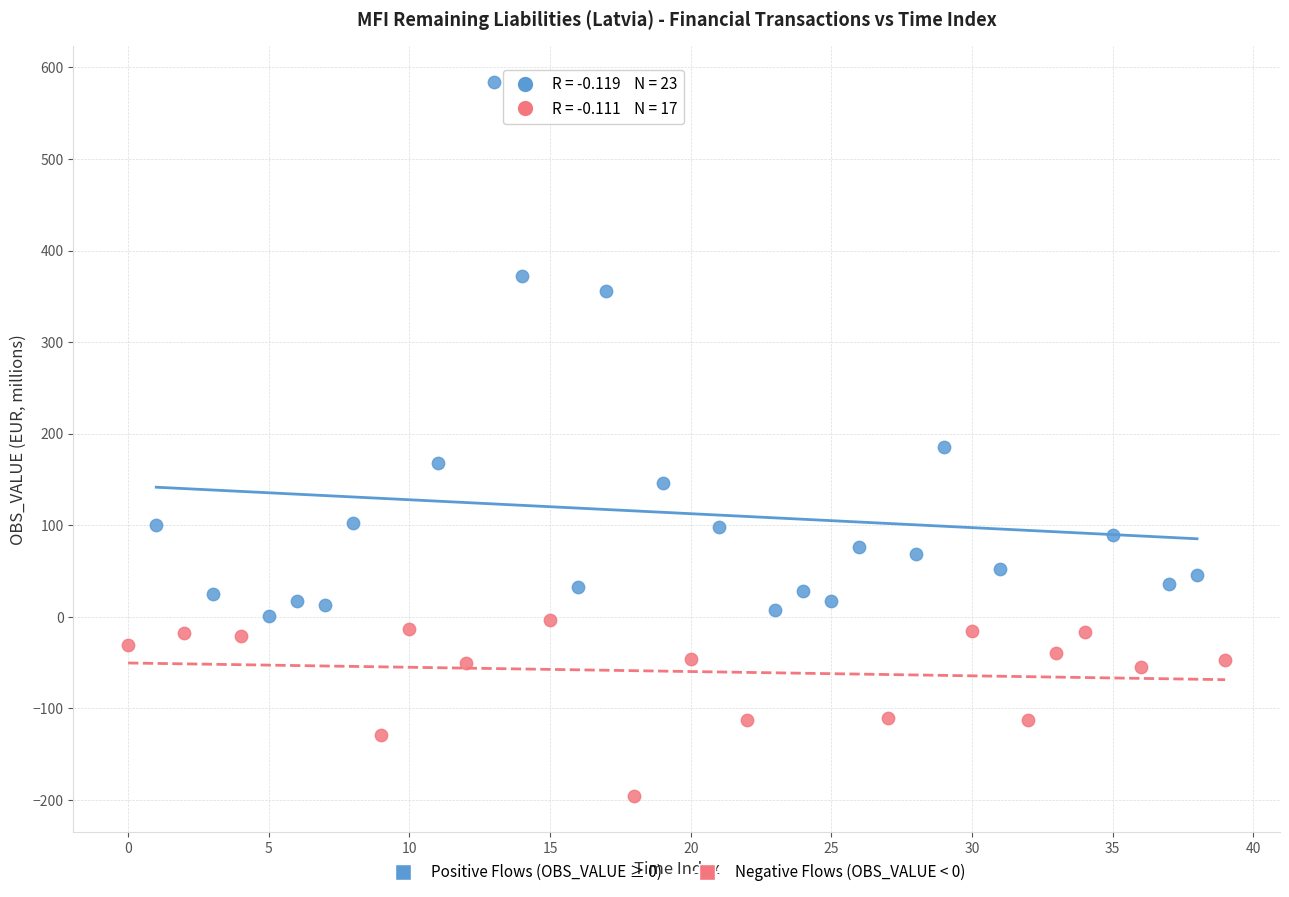

Which series has the widest spread of Y values?

Positive Flows (OBS_VALUE ≥ 0)